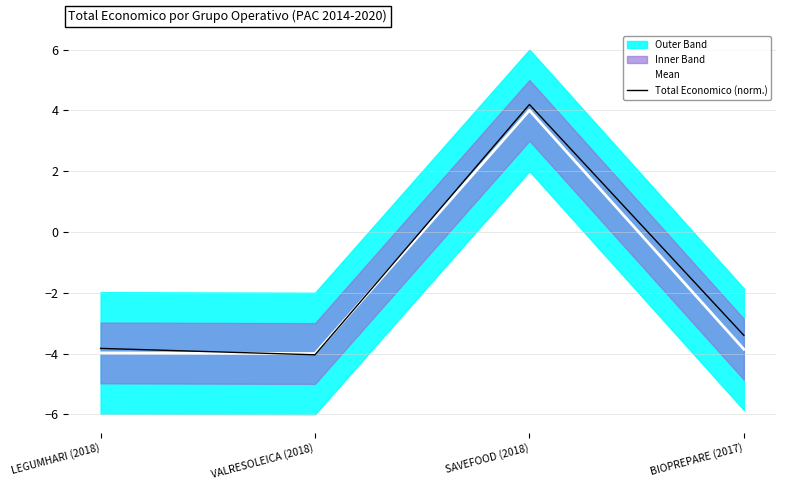

Reading right to left, list all the values displayed in this chart.

Mean: -3.9	4.0	-4.0	-4.0
Total Economico (norm.): -3.4	4.2	-4.0	-3.8